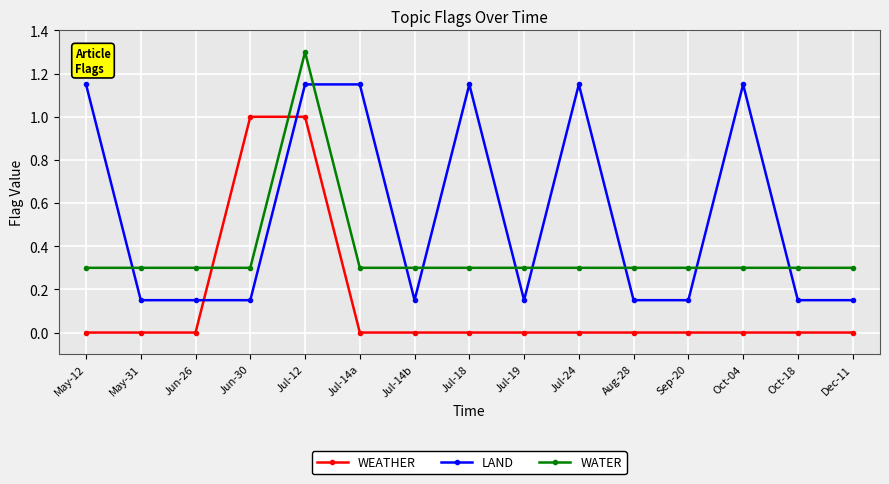

Is the value of LAND at Dec-11 greater than the value of WATER at May-12?

No